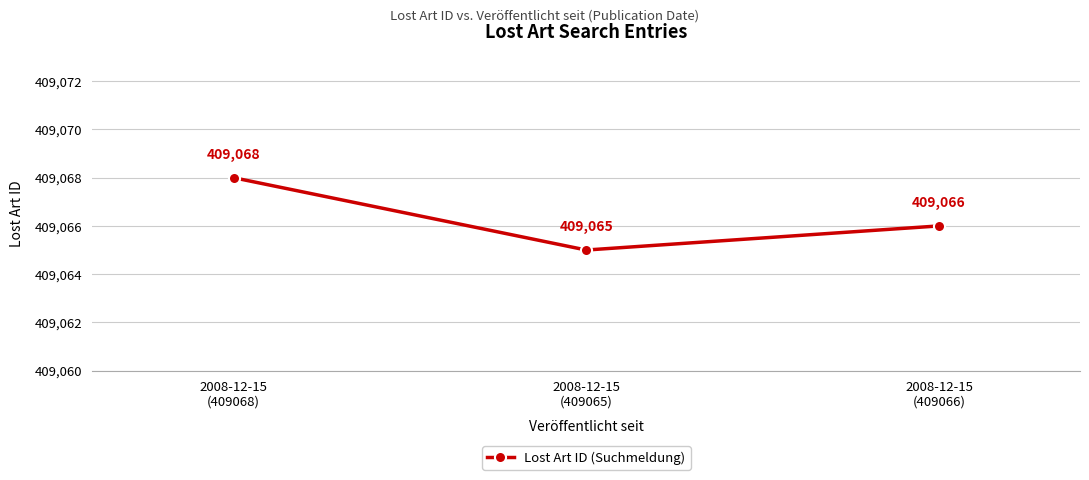

What is the sum of all values?

1227199